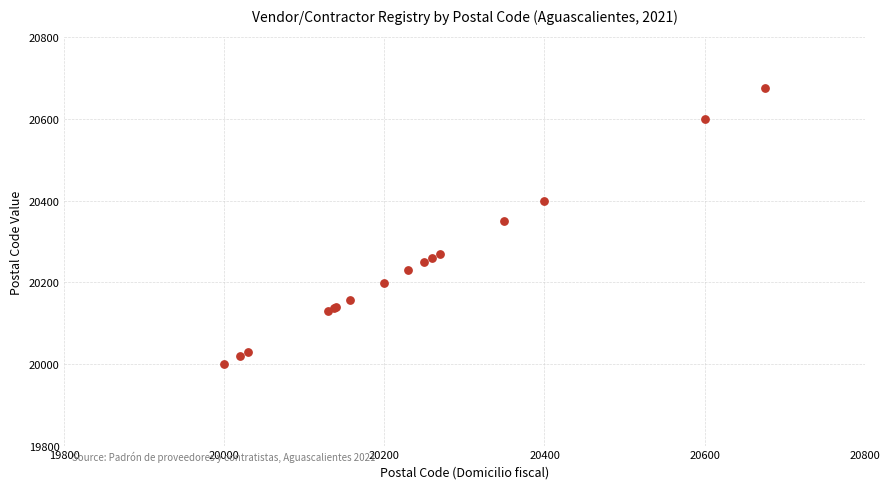

What Y value in the scatter plot is closest to 20338?

20349